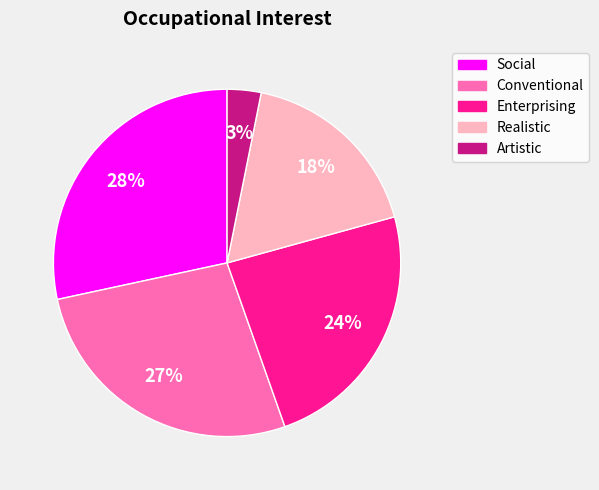

To the nearest percent, what is the difference between the largest and smallest slice percentages?

25%